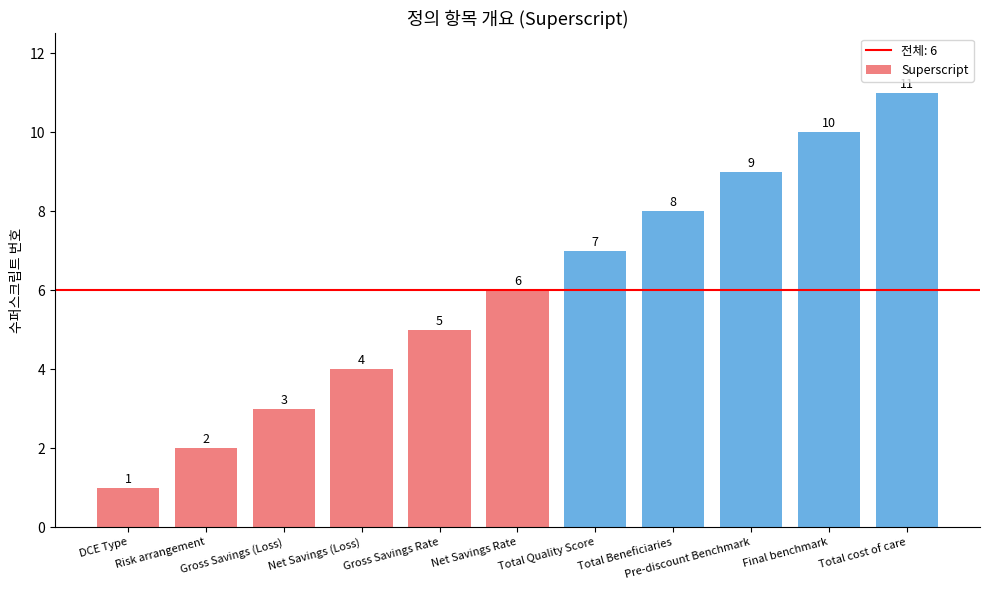

What is the label of the 6th bar from the left?

Net Savings Rate